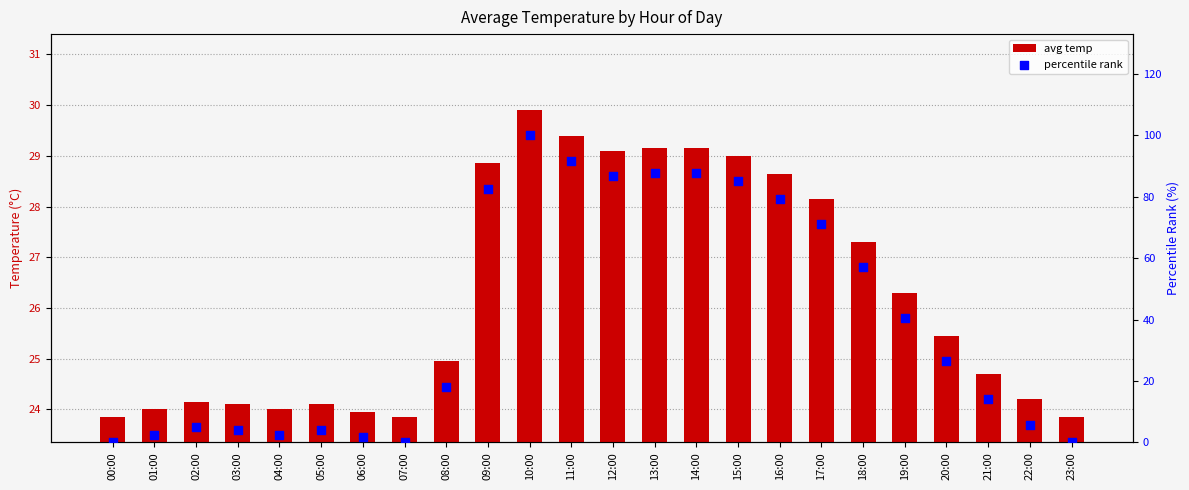

Which series reaches the maximum Y coordinate?

percentile rank